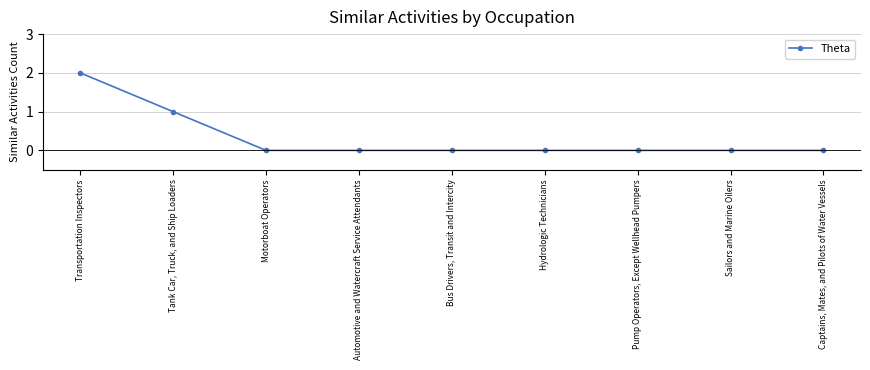

Which label corresponds to the largest value in the chart?

Transportation Inspectors